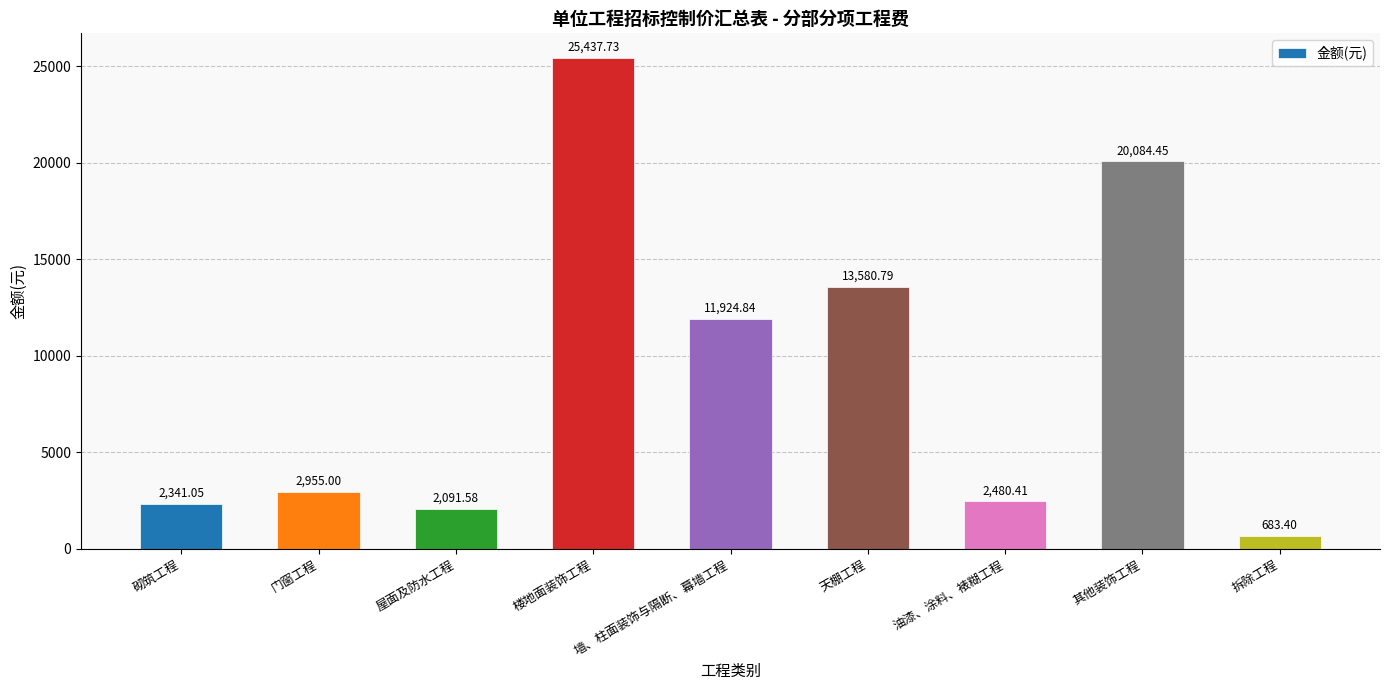

How many values are below 2955?

4